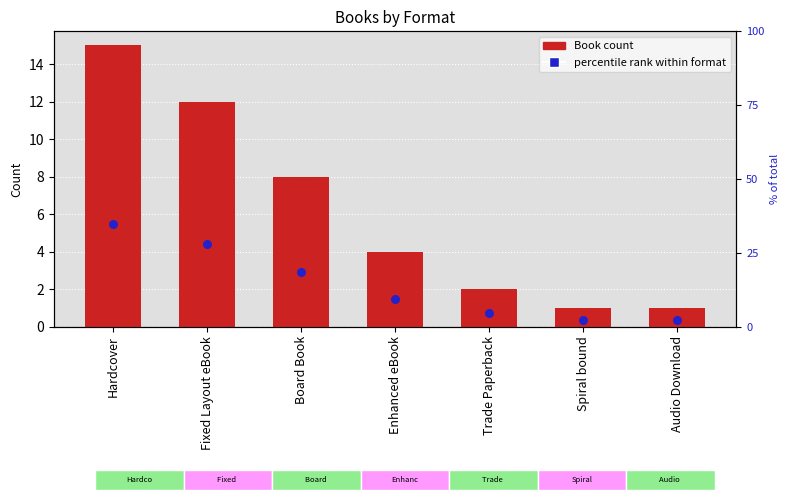

At how many categories does at least one series exceed 3?

5